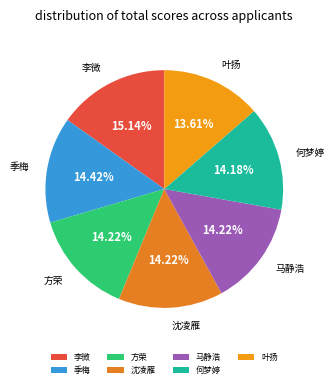

To the nearest percent, what is the combined percentage of 叶扬 and 季梅?

28%